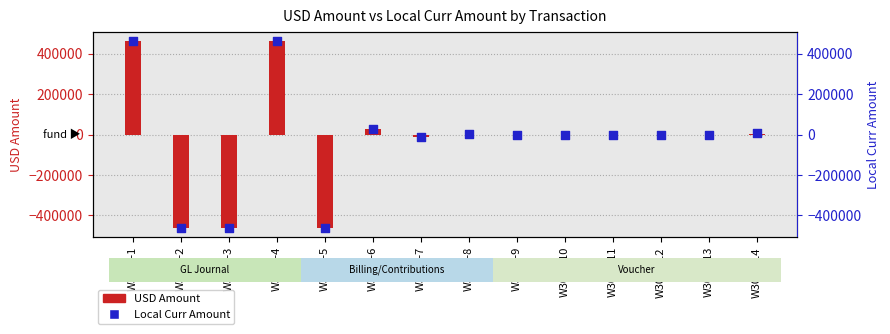

What is the total value across all series at W3007-12?

458.4